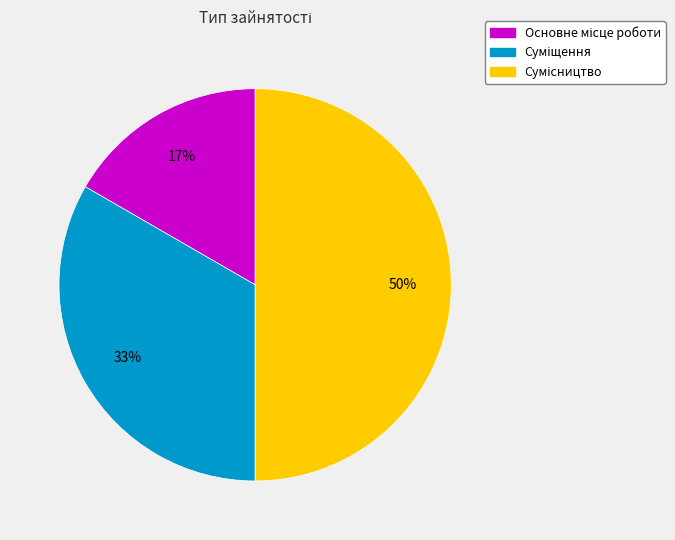

To the nearest percent, what is the difference between the largest and smallest slice percentages?

33%